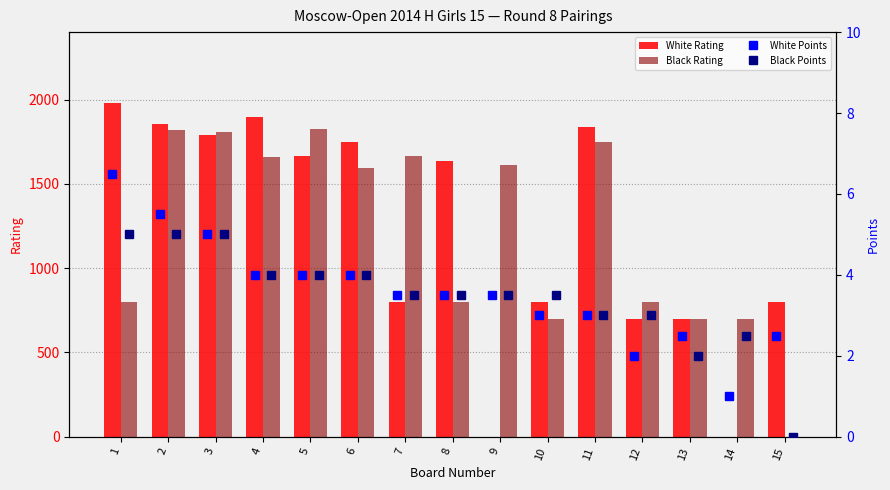

Is the value of White Rating at 13 greater than the value of Black Rating at 2?

No